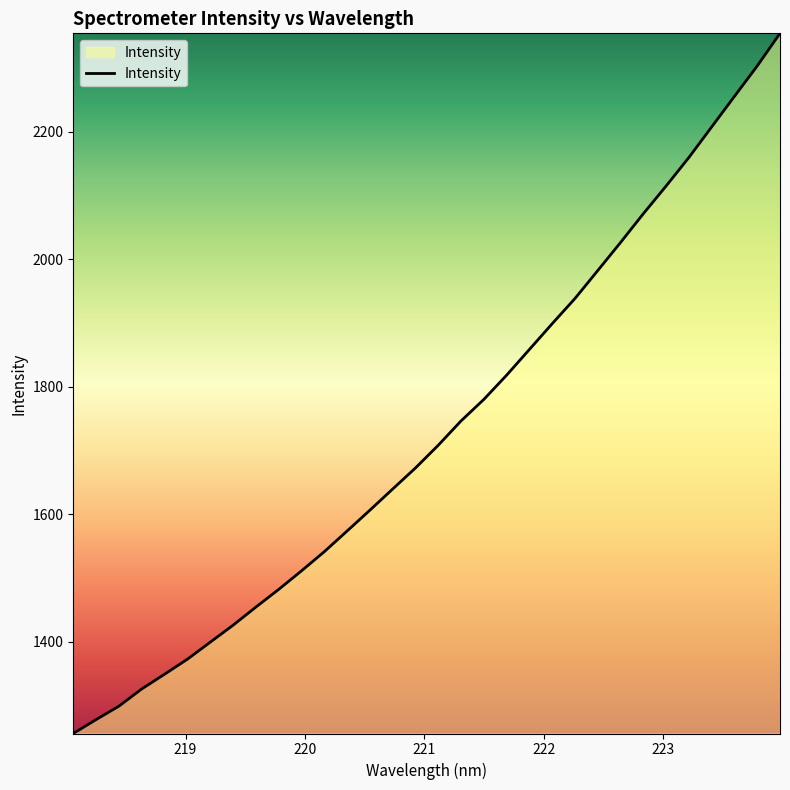

What is the average value?

1731.7